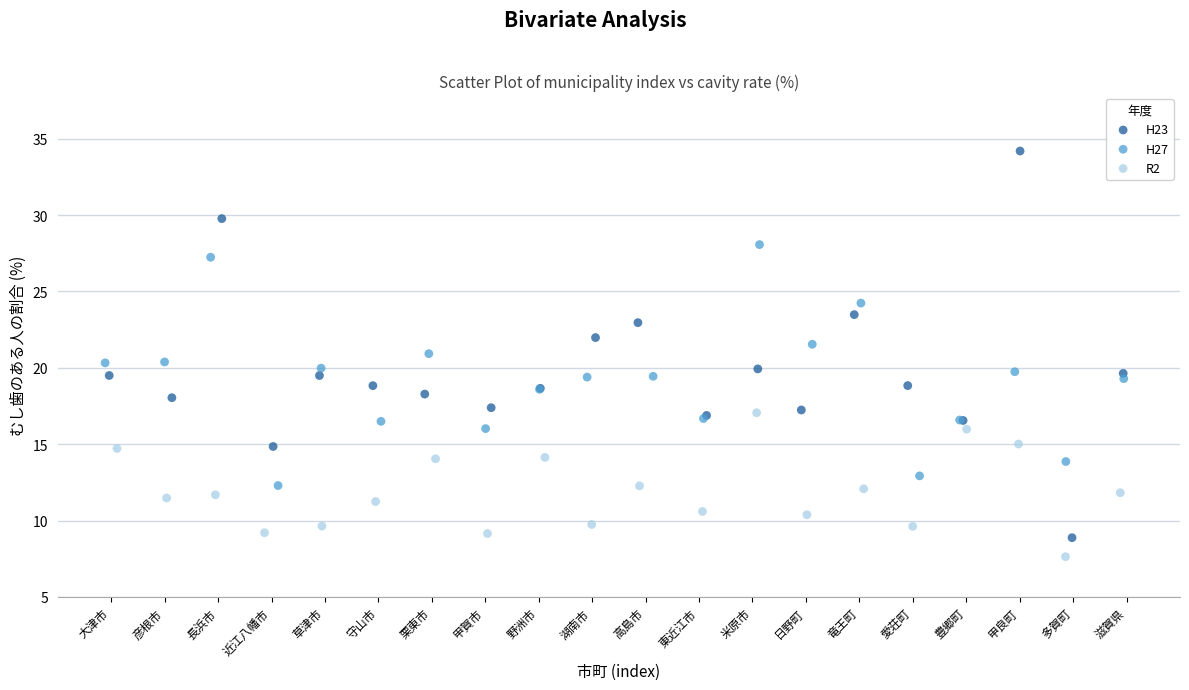

Which series has the widest spread of Y values?

H23